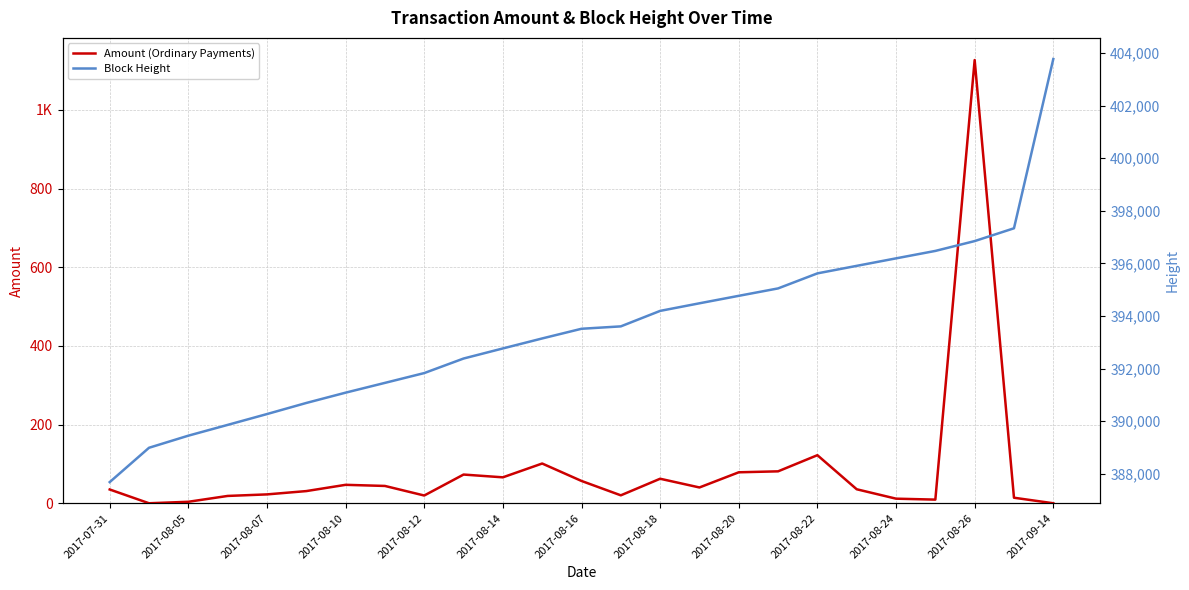

What is the total value across all series at 2017-08-24?

396203.7